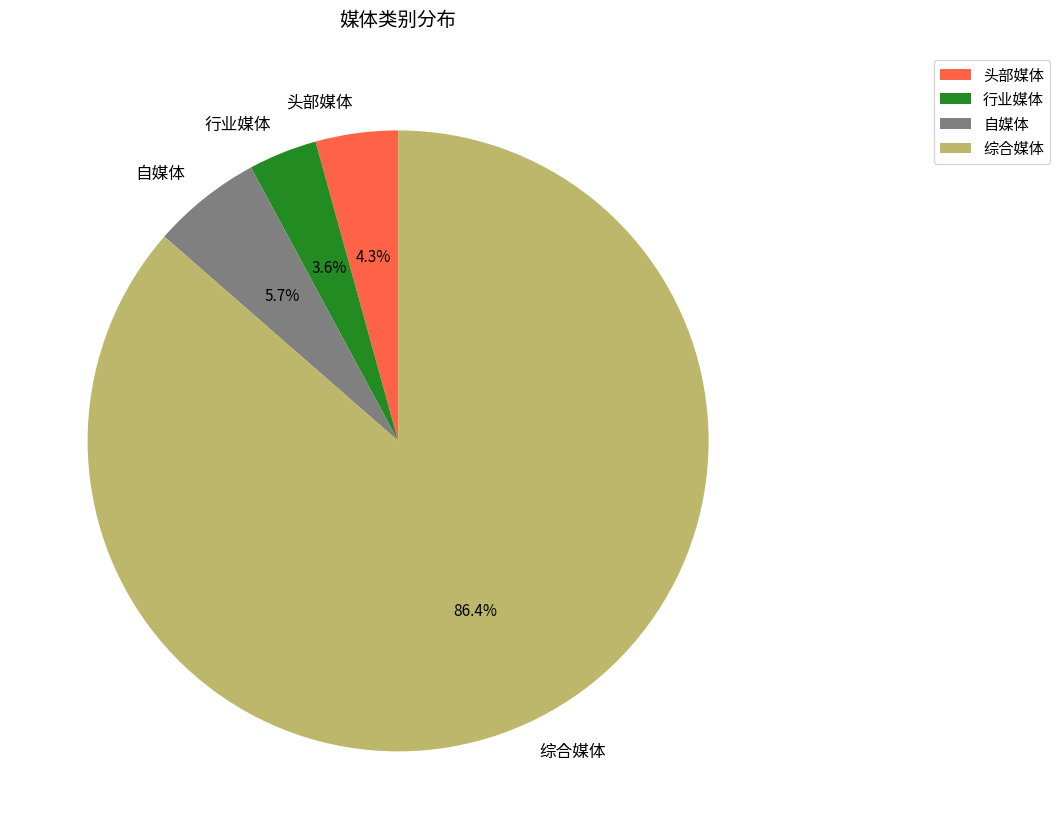

The 综合媒体 slice represents 76% of the pie. True or false?

False